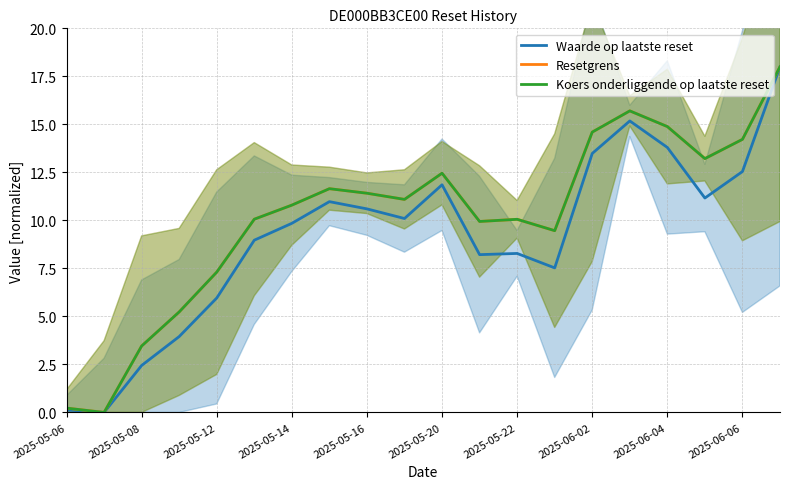

True or false: Waarde op laatste reset has a value of 1.1 at 2025-05-08.

False